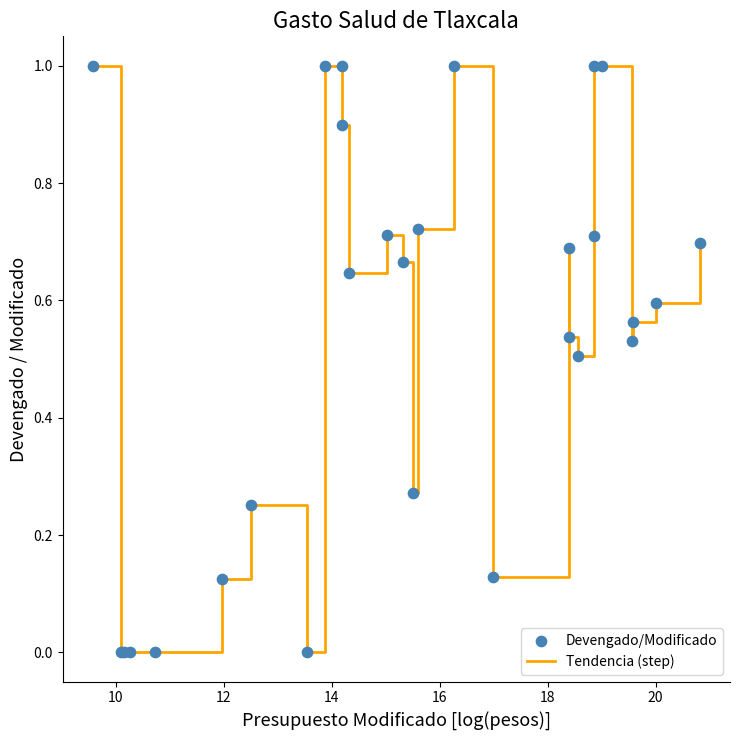

What is the maximum value shown in the chart?

1.0